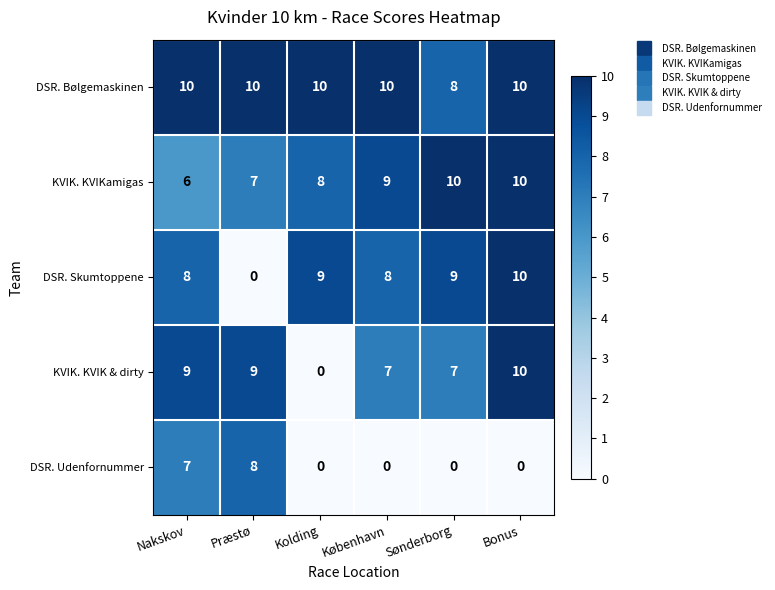

Which series changed the most between Præstø and Sønderborg?

DSR. Skumtoppene